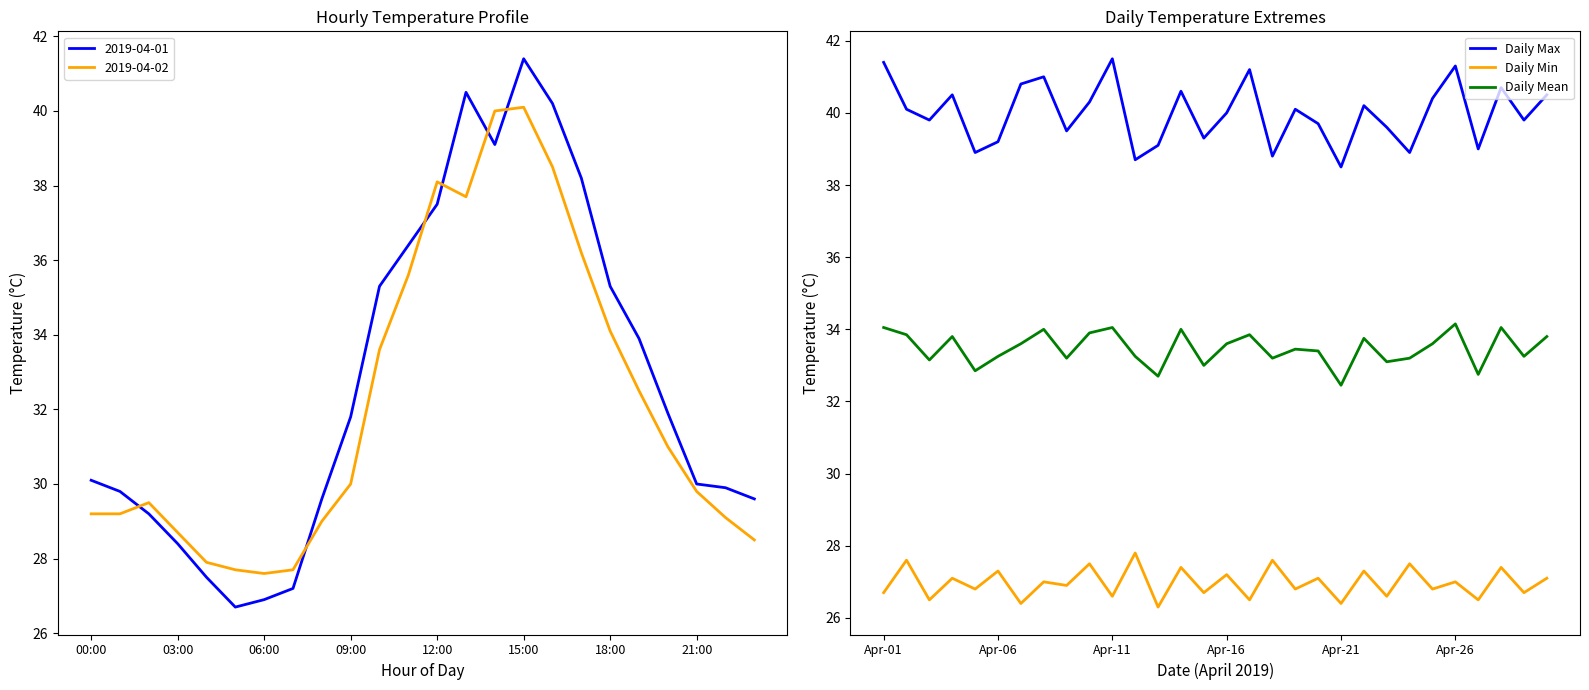

True or false: Daily Min and Daily Mean intersect in this chart.

False